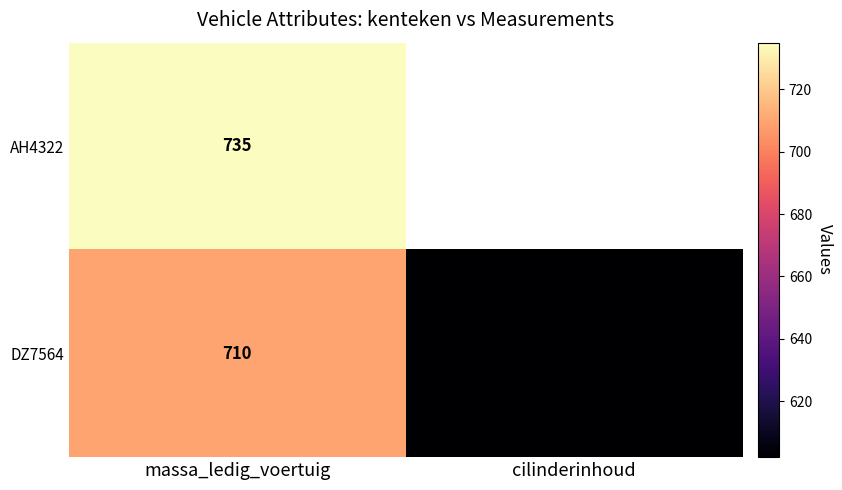

How many series are shown in this chart?

2